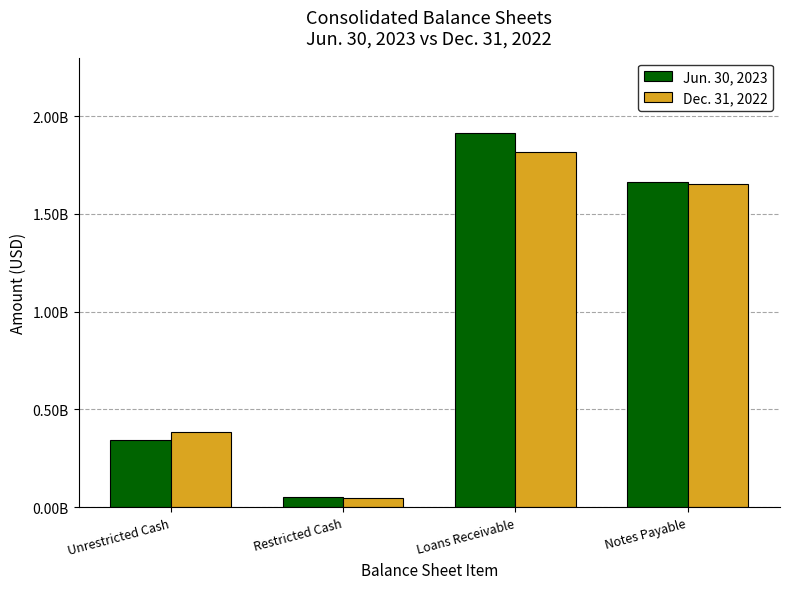

Does the chart contain stacked bars?

No